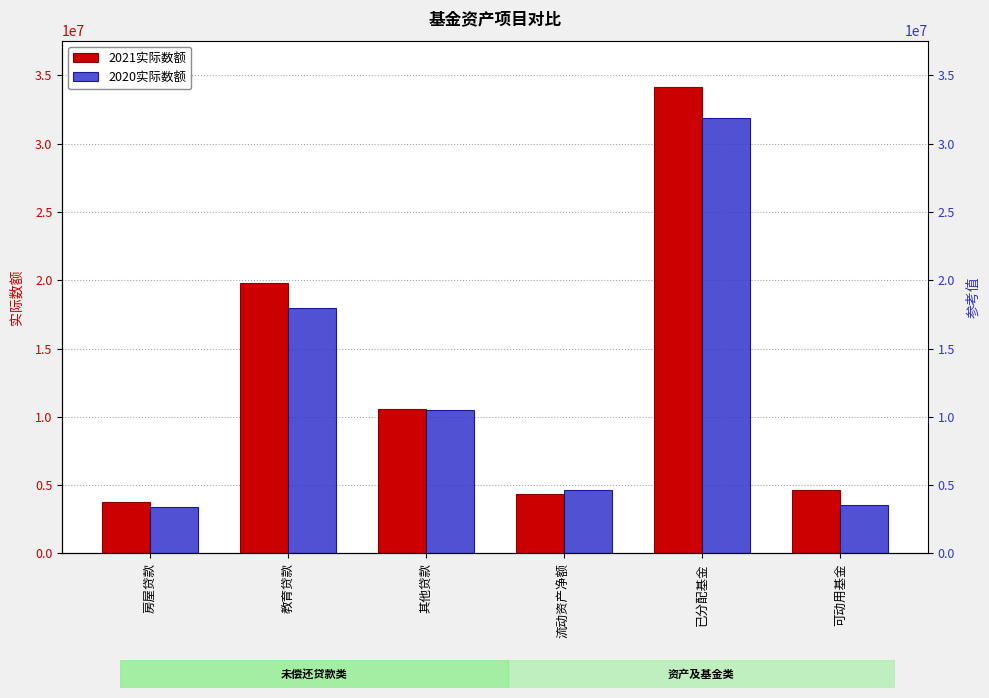

What is the value of the 2020实际数额 bar at the 1st from the left?

3420503